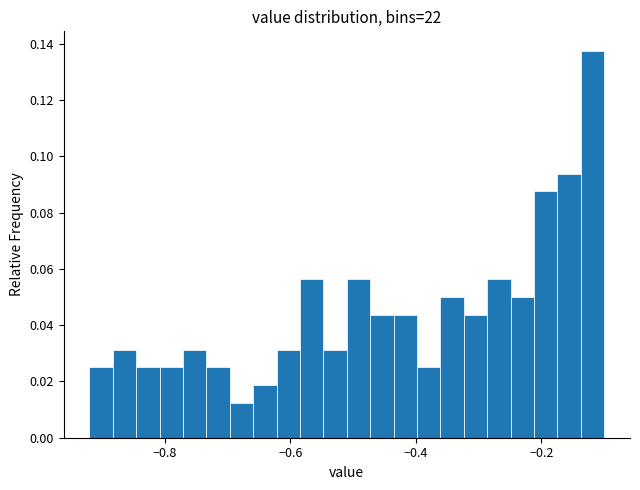

Read against the x-axis, roughly where is the centre of the tallest bar?

-0.12